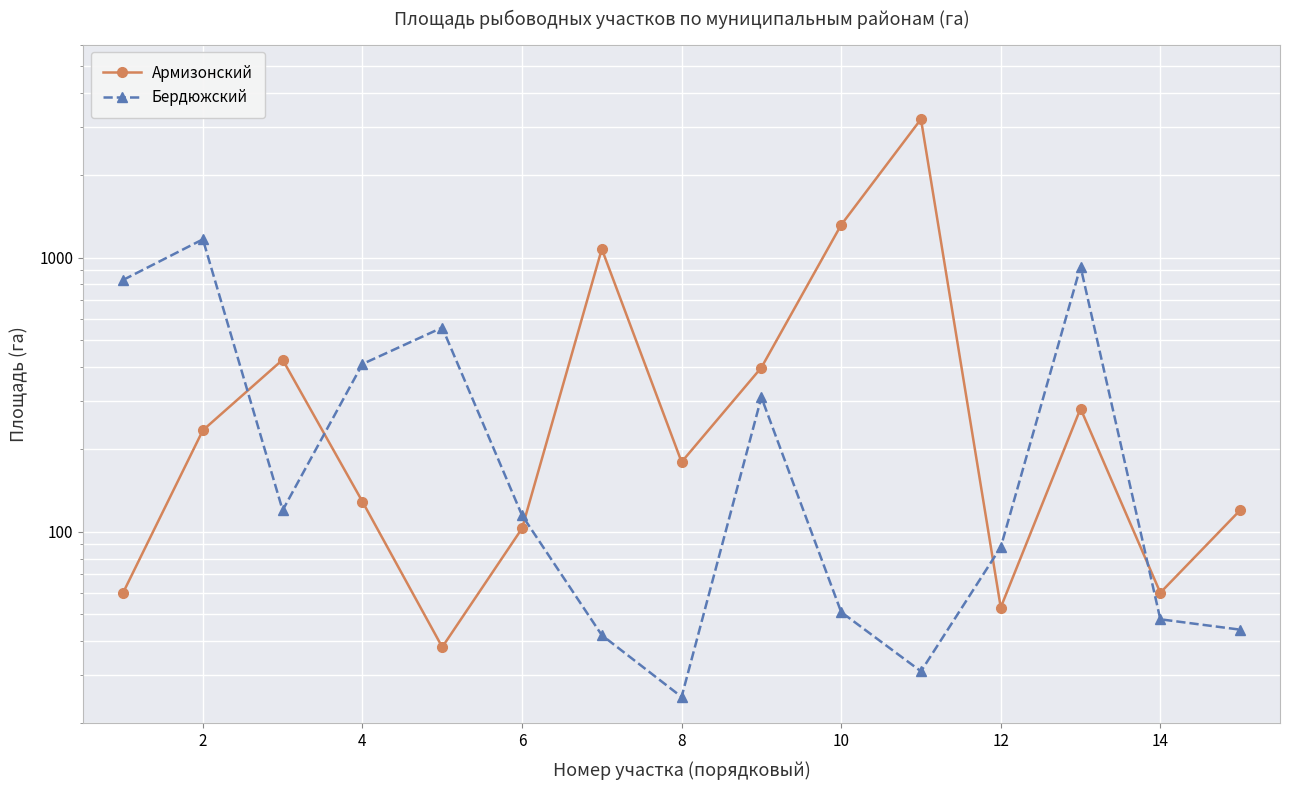

What is the value of the Армизонский point at the 15th from the left?

180